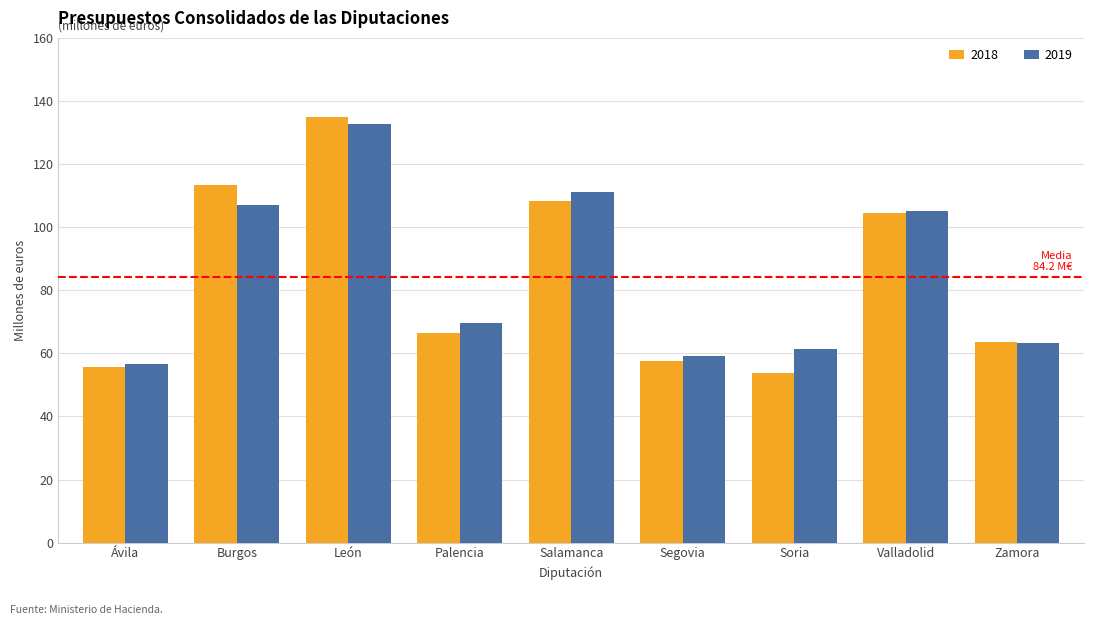

How many values in the 2018 series are below 66?

4